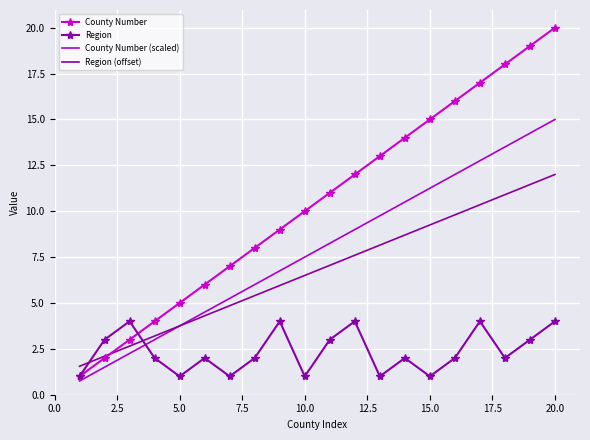

Which series has the widest spread of values?

County Number